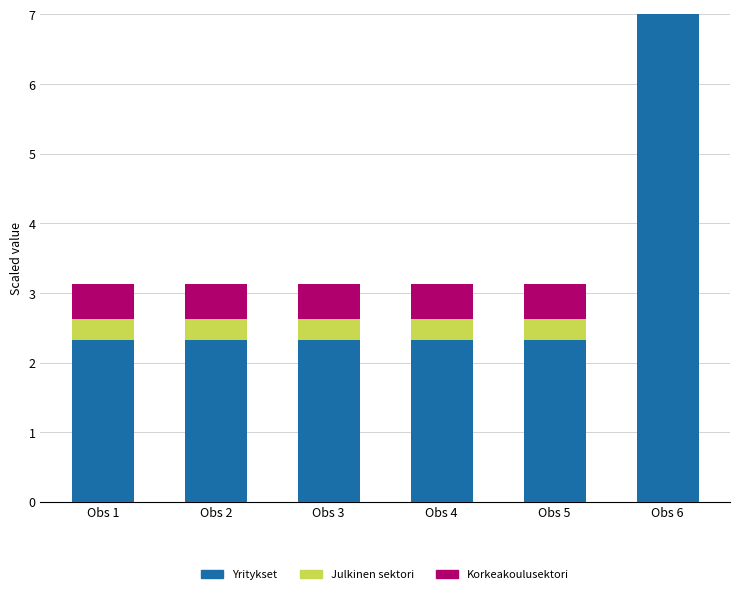

Reading left to right, list all the values displayed in this chart.

Yritykset: Obs 1=2.3	Obs 2=2.3	Obs 3=2.3	Obs 4=2.3	Obs 5=2.3	Obs 6=7.0
Julkinen sektori: Obs 1=0.3	Obs 2=0.3	Obs 3=0.3	Obs 4=0.3	Obs 5=0.3	Obs 6=0.3
Korkeakoulusektori: Obs 1=0.5	Obs 2=0.5	Obs 3=0.5	Obs 4=0.5	Obs 5=0.5	Obs 6=0.5